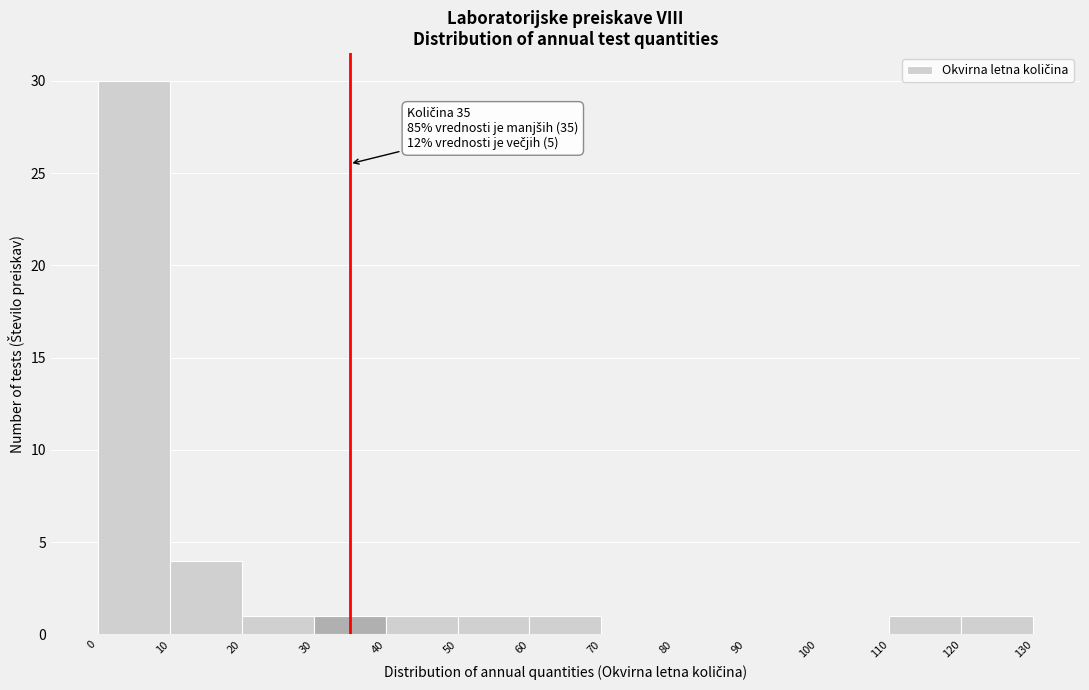

Over which range of the x-axis is the bar tallest?

0 to 10